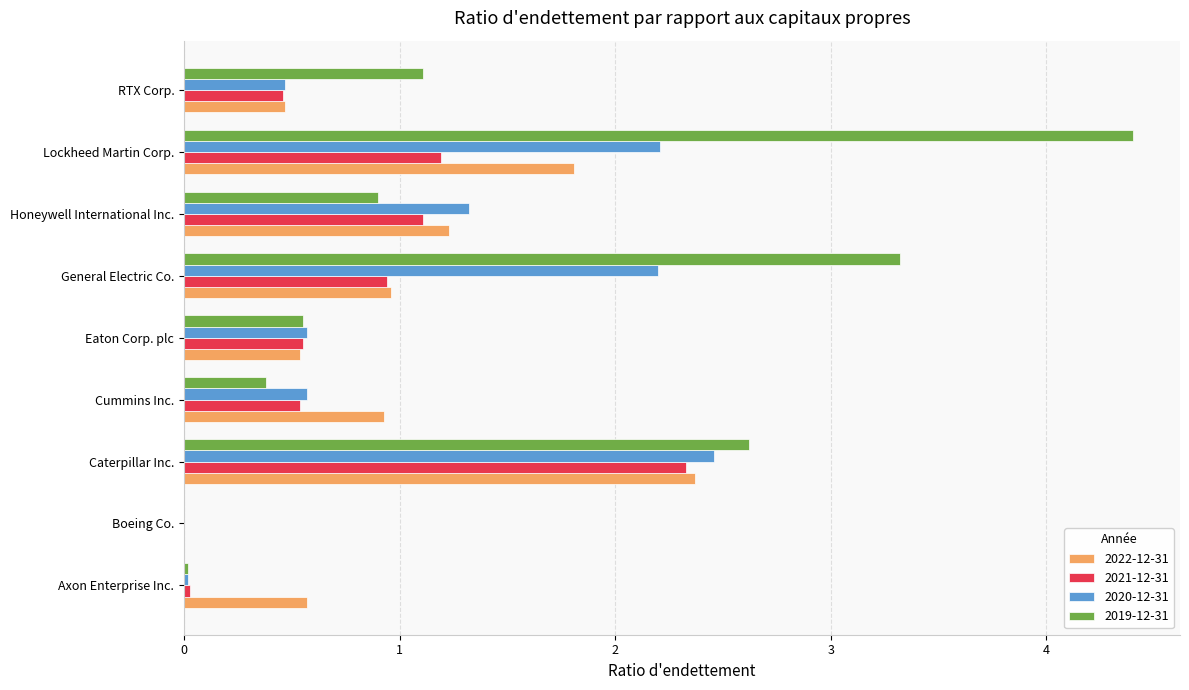

At which label does 2020-12-31 reach its peak?

Caterpillar Inc.